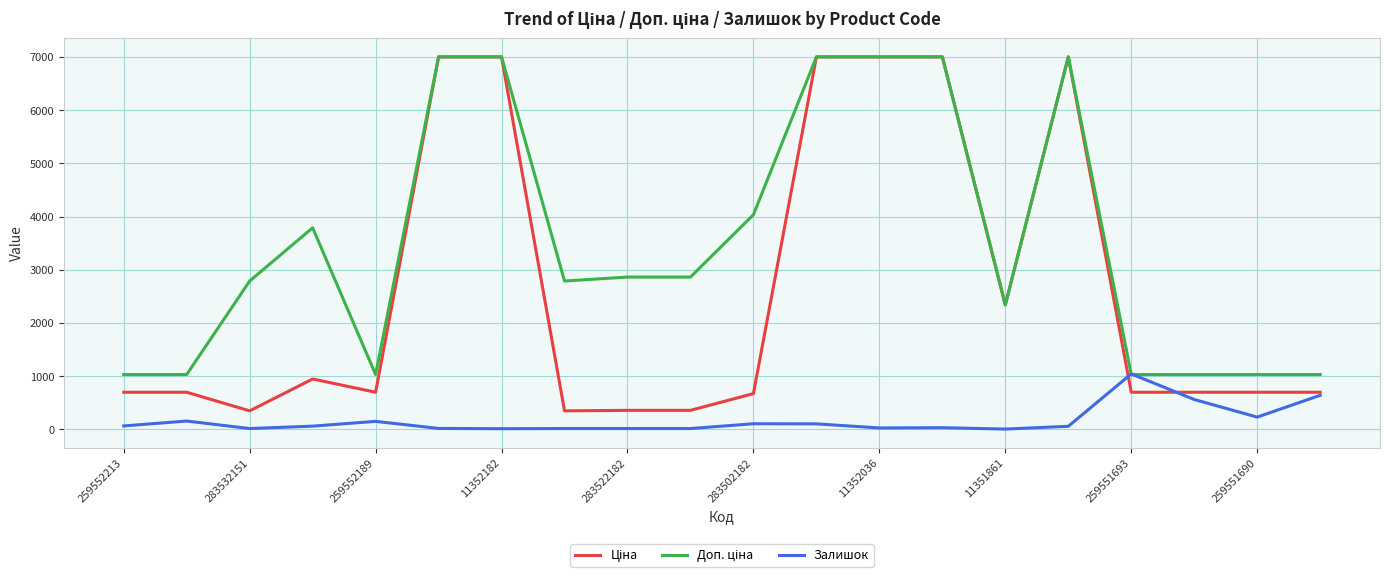

What is the maximum value shown in the chart?

7002.7